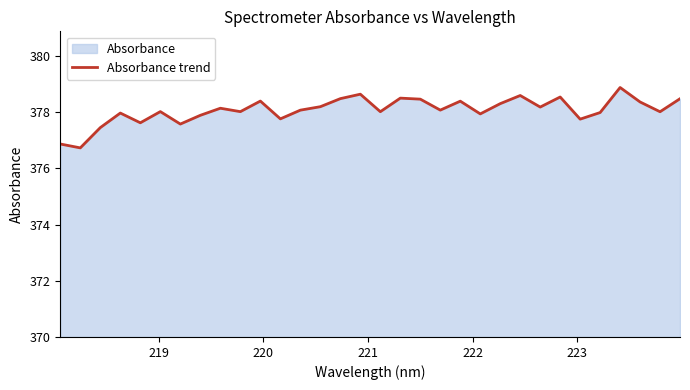

What is the maximum value shown in the chart?

378.9